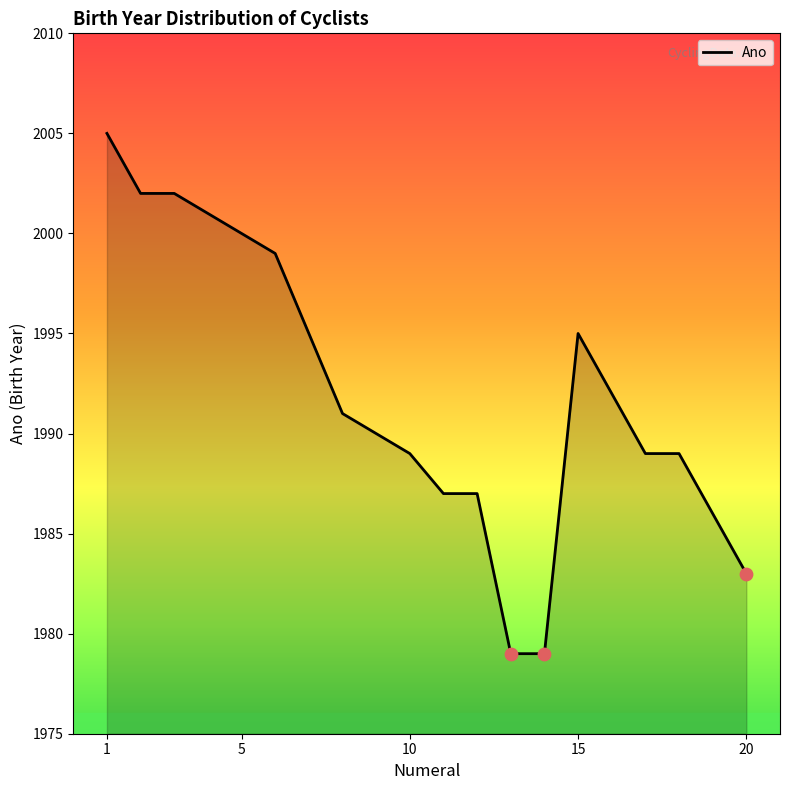

What is the greatest value displayed?

2005